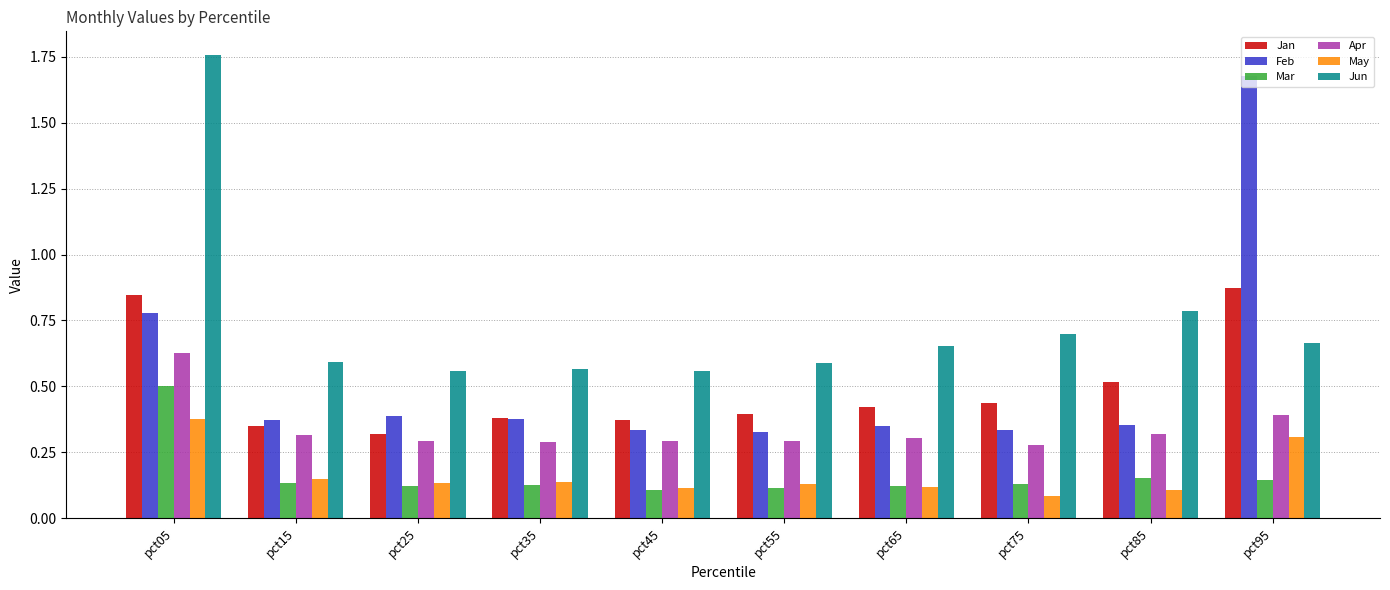

The Jun series shows 0.3 at pct55. True or false?

False